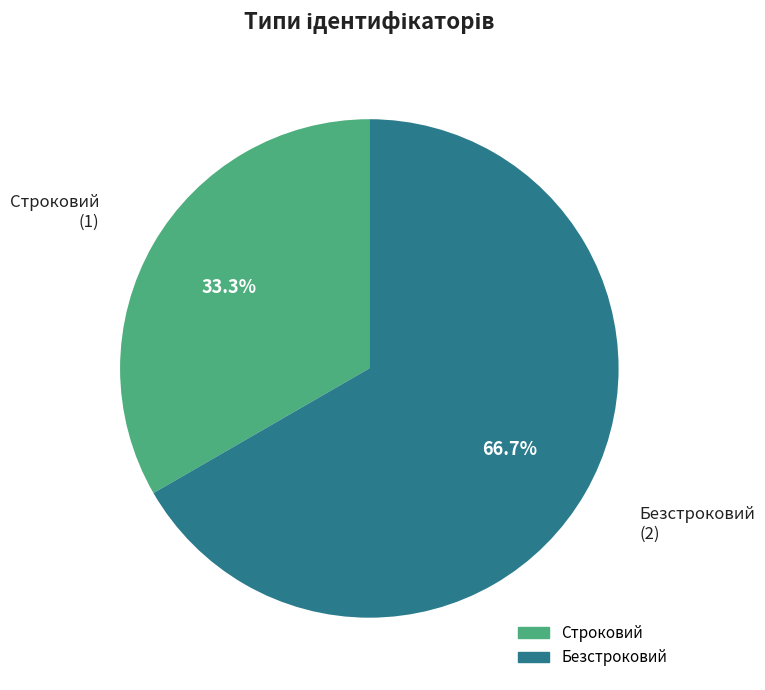

What is the ratio of the value at Строковий to the value at Безстроковий?

0.5